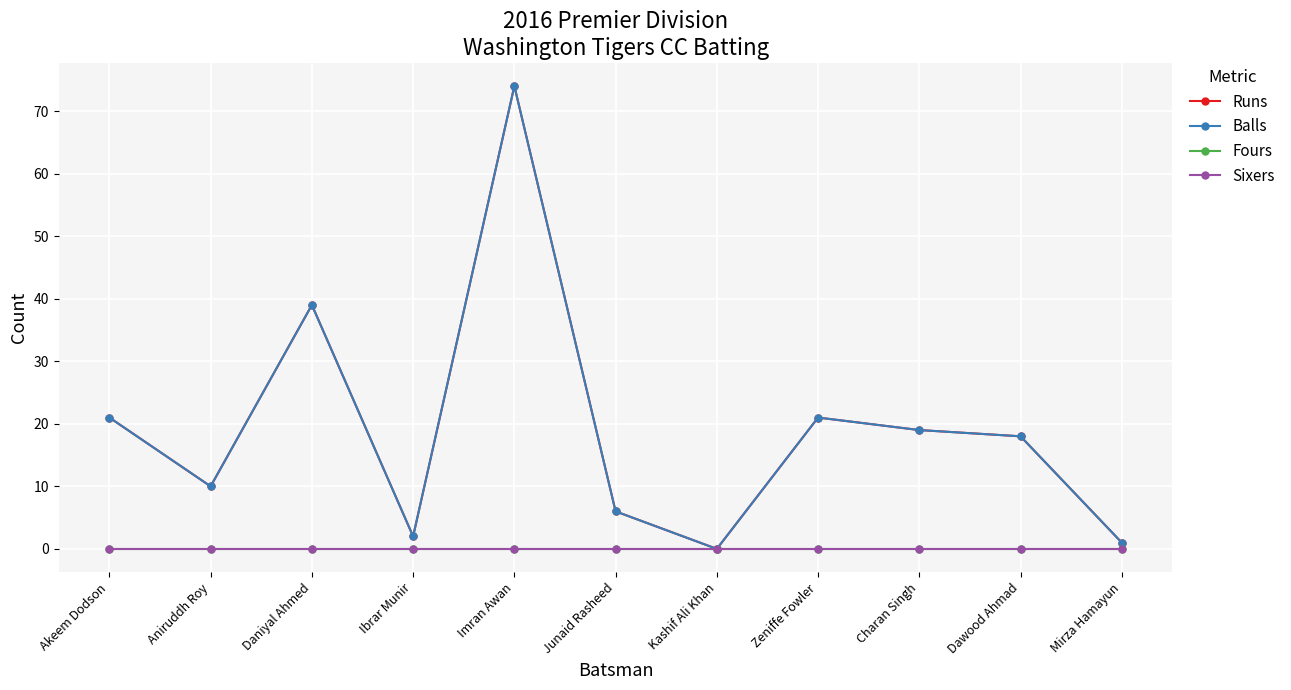

List the labels in order of Runs value, smallest first.

Kashif Ali Khan, Mirza Hamayun, Ibrar Munir, Junaid Rasheed, Aniruddh Roy, Dawood Ahmad, Charan Singh, Akeem Dodson, Zeniffe Fowler, Daniyal Ahmed, Imran Awan